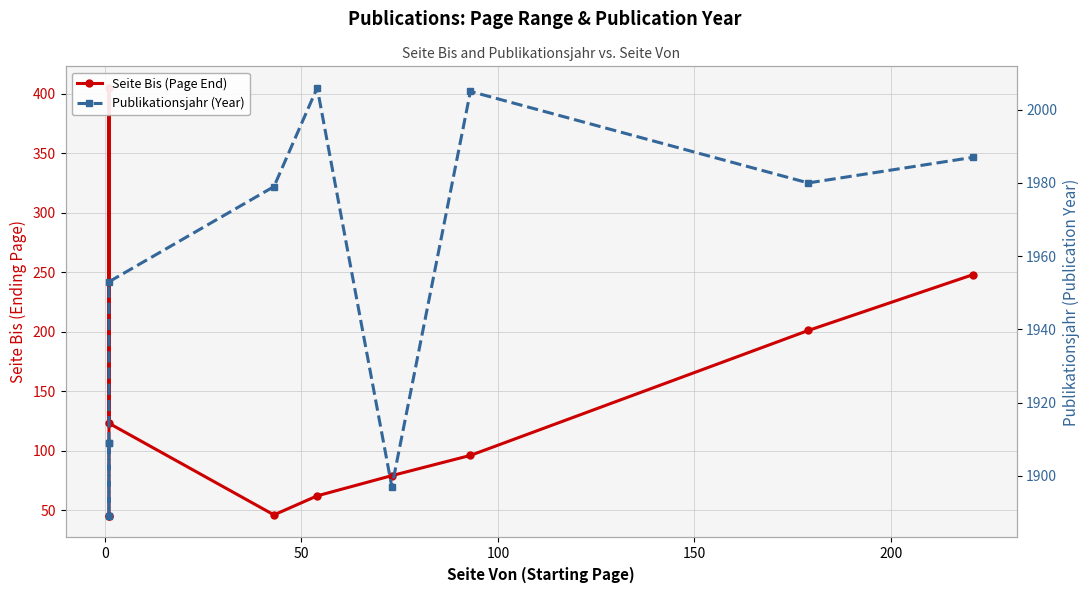

How many interior local valleys does the Seite Bis (Page End) series have?

1